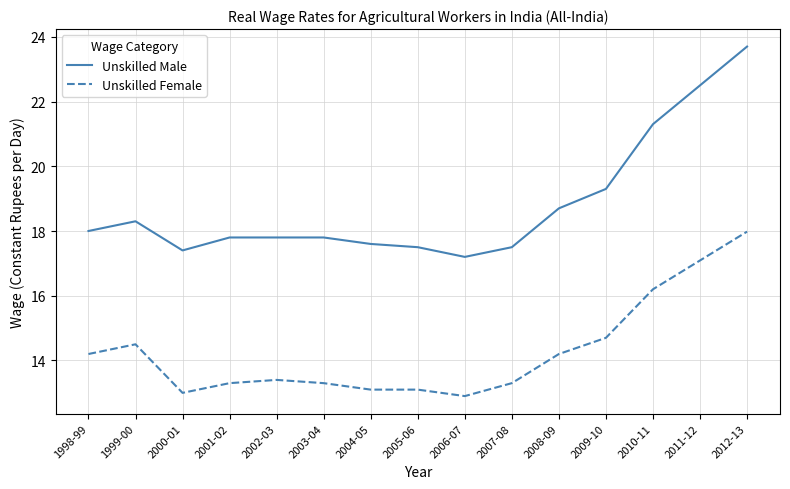

What is the lowest value of the Unskilled Female series?

12.9